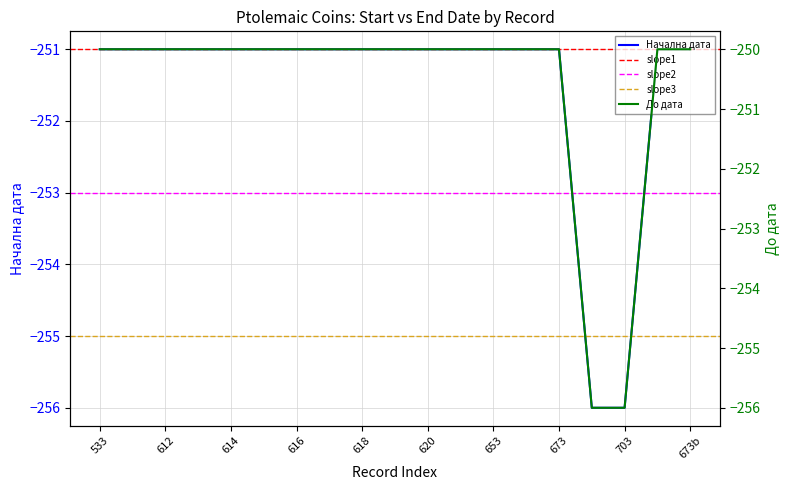

How many Начална дата values are between -251 and -250?

17